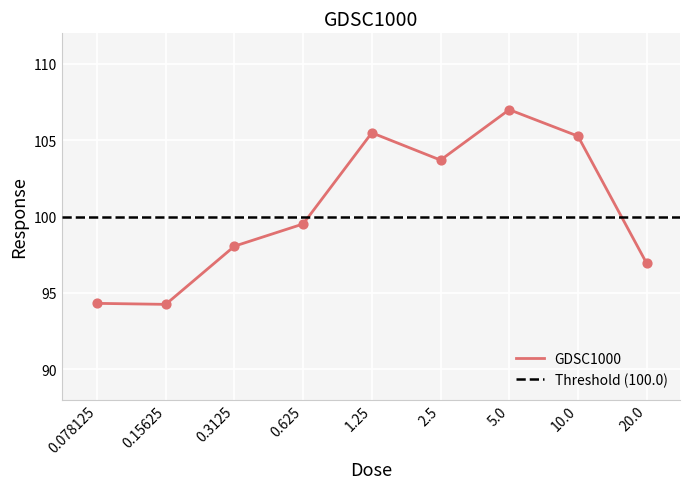

Approximately how many times larger is the value at 2.5 compared to 0.625?

1.0